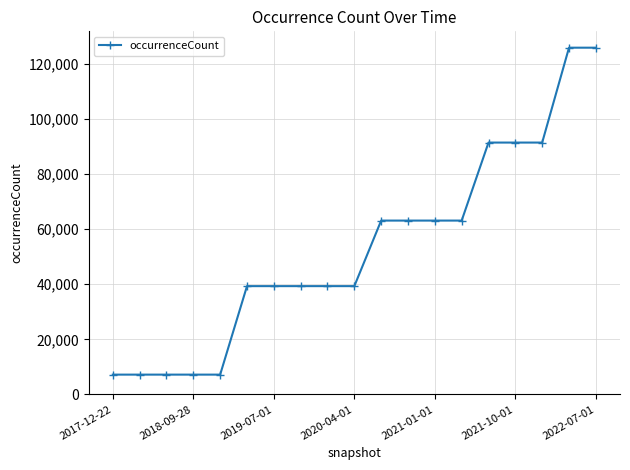

Count the values in the range 7187 to 91358.

17